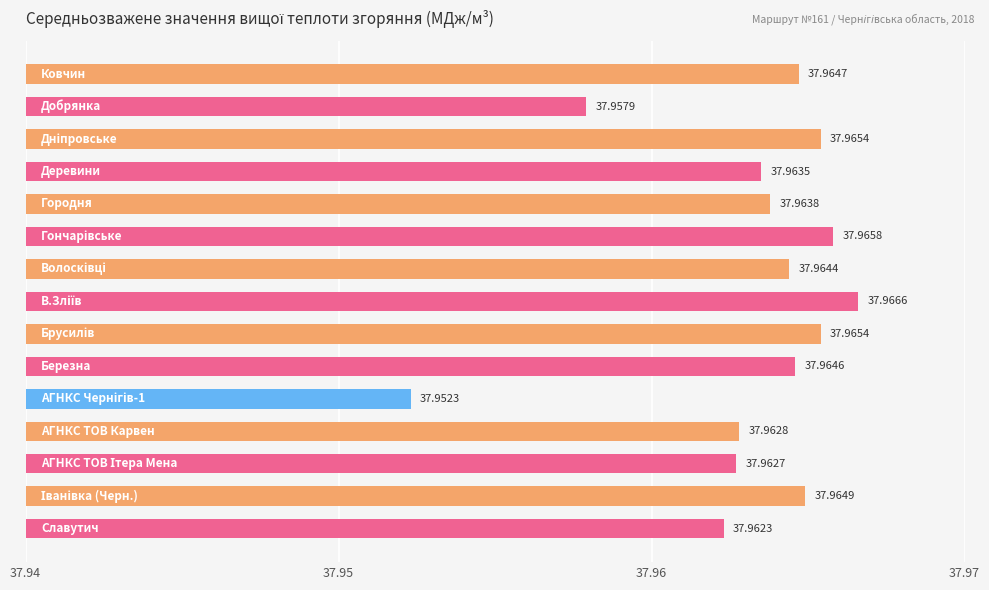

What is the average value?

38.0